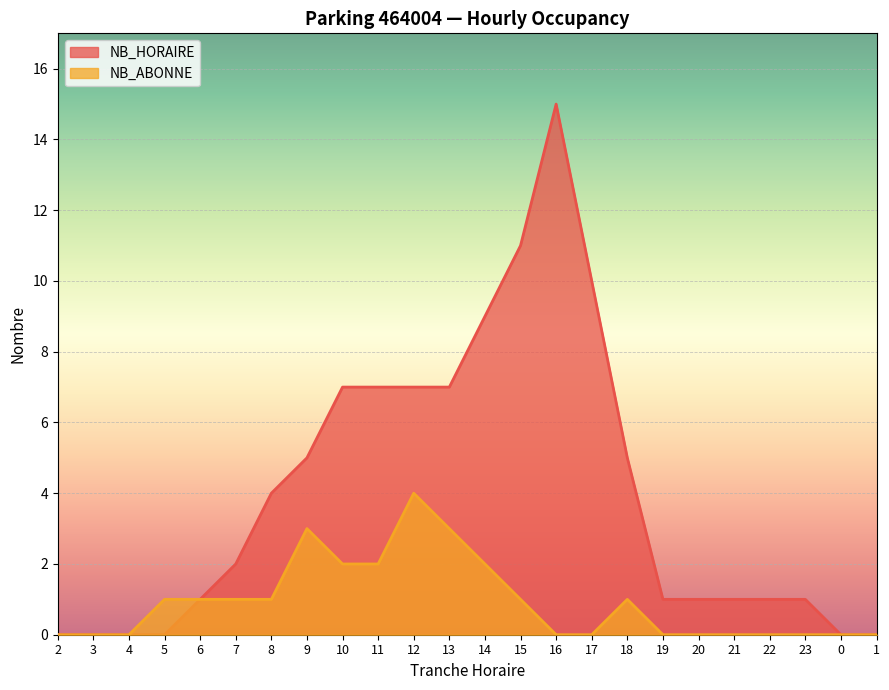

True or false: NB_ABONNE and NB_HORAIRE intersect in this chart.

False